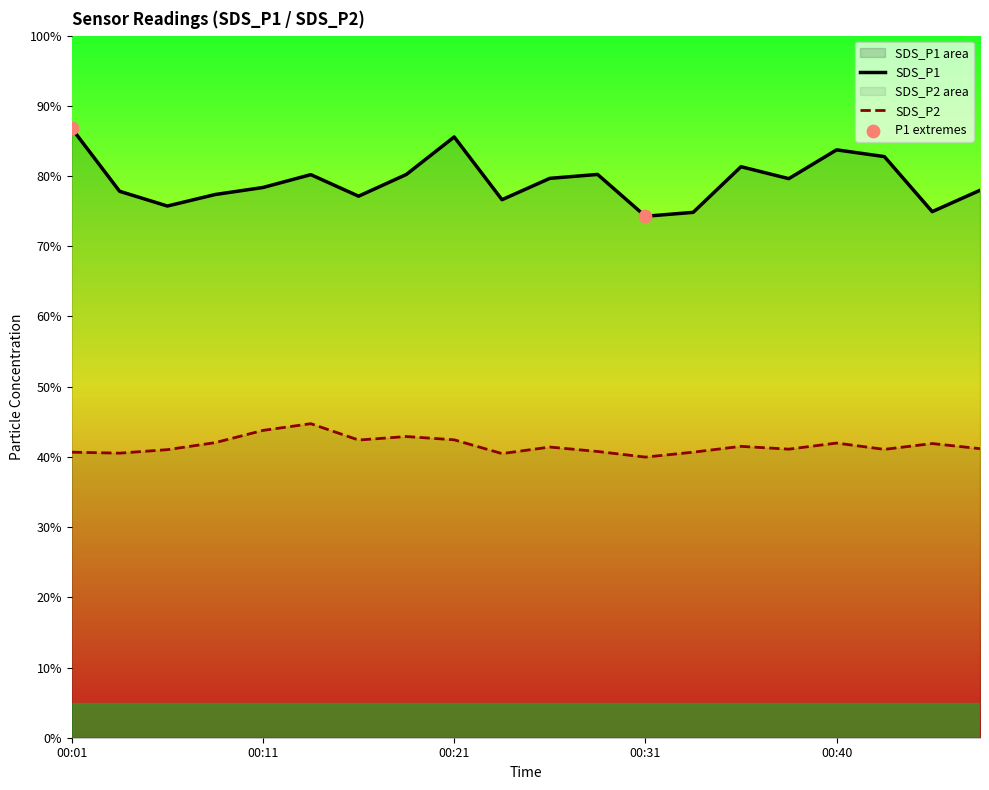

What is the total value across all series at 00:45?

116.8